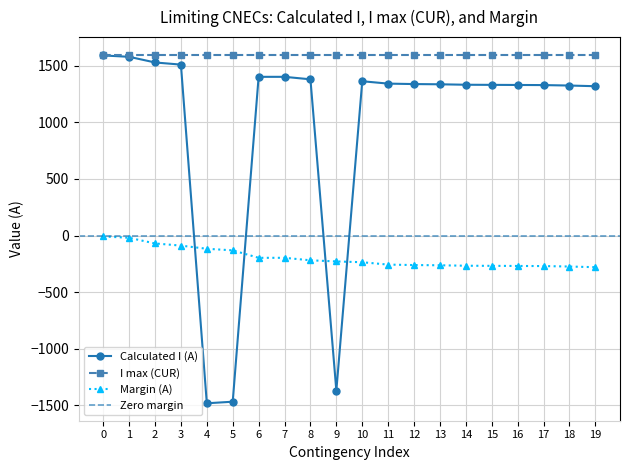

What is the difference between the maximum and minimum values in the Calculated I (A) series?

3075